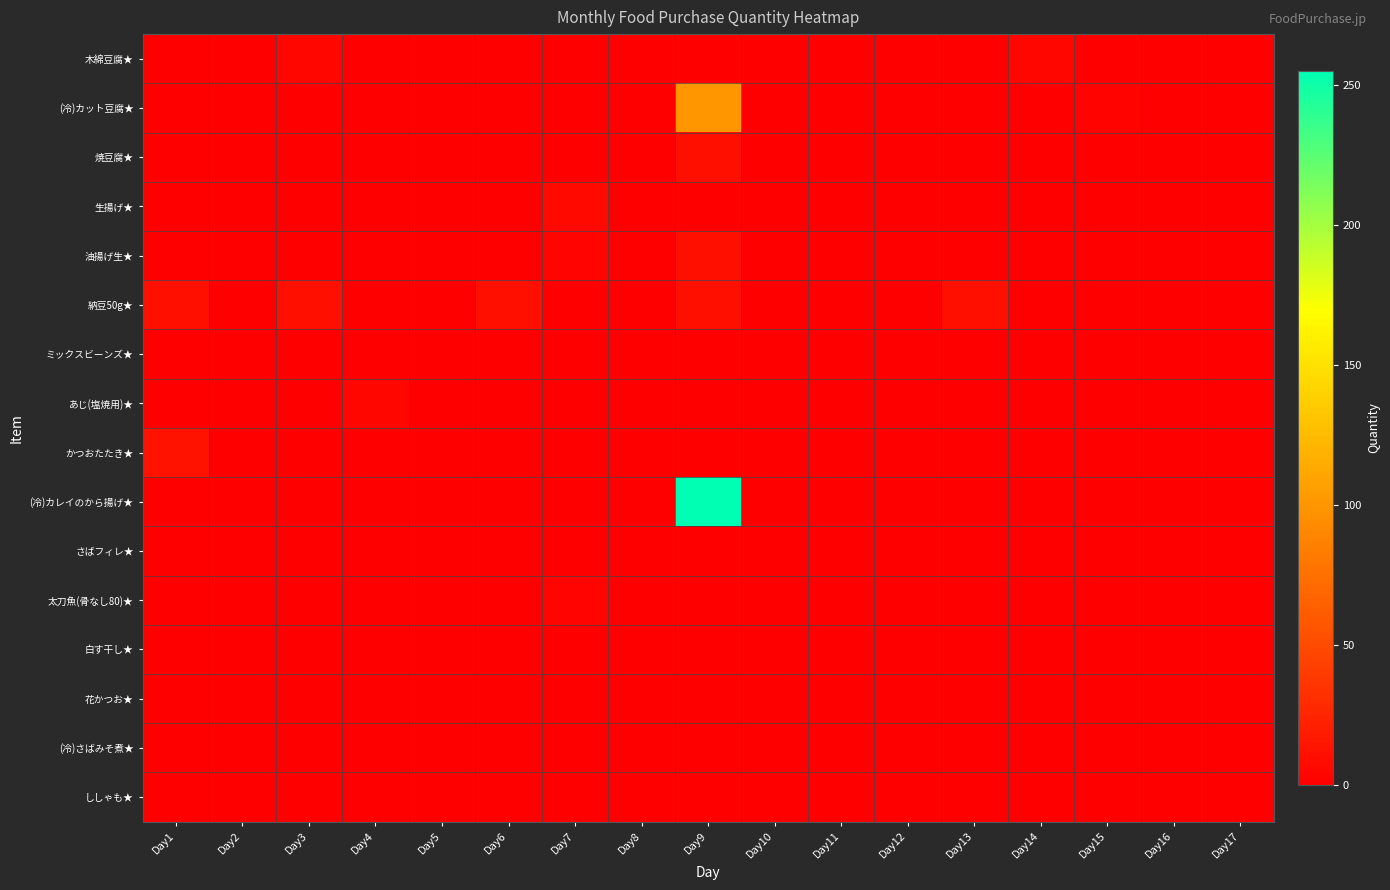

Reading left to right, transcribe all the data shown in this chart.

木綿豆腐★: Day1=0.0	Day2=0.0	Day3=5.0	Day4=0.0	Day5=0.0	Day6=0.0	Day7=0.0	Day8=0.0	Day9=0.0	Day10=0.0	Day11=0.0	Day12=0.0	Day13=0.0	Day14=5.0	Day15=0.0	Day16=0.0	Day17=0.0
(冷)カット豆腐★: Day1=0.0	Day2=0.0	Day3=0.0	Day4=0.0	Day5=0.0	Day6=0.0	Day7=0.0	Day8=0.0	Day9=100.0	Day10=0.0	Day11=0.0	Day12=0.0	Day13=0.0	Day14=0.0	Day15=2.0	Day16=0.0	Day17=0.0
焼豆腐★: Day1=0.0	Day2=0.0	Day3=0.0	Day4=0.0	Day5=0.0	Day6=0.0	Day7=0.0	Day8=0.0	Day9=10.0	Day10=0.0	Day11=0.0	Day12=0.0	Day13=0.0	Day14=0.0	Day15=0.0	Day16=0.0	Day17=0.0
生揚げ★: Day1=0.0	Day2=0.0	Day3=0.0	Day4=0.0	Day5=0.0	Day6=0.0	Day7=6.0	Day8=0.0	Day9=0.0	Day10=0.0	Day11=0.0	Day12=0.0	Day13=0.0	Day14=0.0	Day15=0.0	Day16=0.0	Day17=0.0
油揚げ生★: Day1=0.0	Day2=0.0	Day3=0.0	Day4=0.0	Day5=0.0	Day6=0.0	Day7=3.0	Day8=0.0	Day9=10.0	Day10=0.0	Day11=0.0	Day12=0.0	Day13=0.0	Day14=0.0	Day15=0.0	Day16=0.0	Day17=0.0
納豆50g★: Day1=10.0	Day2=0.0	Day3=10.0	Day4=0.0	Day5=0.0	Day6=10.0	Day7=0.0	Day8=0.0	Day9=10.0	Day10=0.0	Day11=0.0	Day12=0.0	Day13=10.0	Day14=0.0	Day15=0.0	Day16=0.0	Day17=0.0
ミックスビーンズ★: Day1=0.0	Day2=0.0	Day3=0.0	Day4=0.0	Day5=0.0	Day6=0.0	Day7=0.0	Day8=0.0	Day9=0.0	Day10=0.0	Day11=0.0	Day12=0.0	Day13=0.0	Day14=0.0	Day15=0.0	Day16=0.0	Day17=0.0
あじ(塩焼用)★: Day1=0.0	Day2=0.0	Day3=0.0	Day4=4.0	Day5=0.0	Day6=0.0	Day7=0.0	Day8=0.0	Day9=0.0	Day10=0.0	Day11=0.0	Day12=0.0	Day13=0.0	Day14=0.0	Day15=0.0	Day16=0.0	Day17=0.0
かつおたたき★: Day1=12.0	Day2=0.0	Day3=0.0	Day4=0.0	Day5=0.0	Day6=0.0	Day7=0.0	Day8=0.0	Day9=0.0	Day10=0.0	Day11=0.0	Day12=0.0	Day13=0.0	Day14=0.0	Day15=0.0	Day16=0.0	Day17=0.0
(冷)カレイのから揚げ★: Day1=0.0	Day2=0.0	Day3=0.0	Day4=0.0	Day5=0.0	Day6=0.0	Day7=0.0	Day8=0.0	Day9=255.0	Day10=0.0	Day11=0.0	Day12=0.0	Day13=0.0	Day14=0.0	Day15=0.0	Day16=0.0	Day17=0.0
さばフィレ★: Day1=0.0	Day2=0.0	Day3=0.0	Day4=0.0	Day5=0.0	Day6=0.0	Day7=0.0	Day8=0.0	Day9=0.0	Day10=0.0	Day11=0.0	Day12=0.0	Day13=0.0	Day14=0.0	Day15=0.0	Day16=0.0	Day17=0.0
太刀魚(骨なし80)★: Day1=0.0	Day2=0.0	Day3=0.0	Day4=0.0	Day5=0.0	Day6=0.0	Day7=3.0	Day8=0.0	Day9=0.0	Day10=0.0	Day11=0.0	Day12=0.0	Day13=0.0	Day14=0.0	Day15=0.0	Day16=0.0	Day17=0.0
白す干し★: Day1=0.0	Day2=0.0	Day3=0.0	Day4=0.0	Day5=0.0	Day6=0.0	Day7=0.0	Day8=0.0	Day9=0.0	Day10=0.0	Day11=0.0	Day12=0.0	Day13=0.0	Day14=0.0	Day15=0.0	Day16=0.0	Day17=0.0
花かつお★: Day1=0.0	Day2=0.0	Day3=0.0	Day4=0.0	Day5=0.0	Day6=0.0	Day7=0.2	Day8=0.0	Day9=0.0	Day10=0.0	Day11=0.0	Day12=0.0	Day13=0.0	Day14=0.0	Day15=0.0	Day16=0.0	Day17=0.0
(冷)さばみそ煮★: Day1=0.0	Day2=0.0	Day3=0.0	Day4=0.0	Day5=0.0	Day6=0.0	Day7=0.0	Day8=0.0	Day9=0.0	Day10=0.0	Day11=0.0	Day12=0.0	Day13=0.0	Day14=0.0	Day15=0.0	Day16=0.0	Day17=0.0
ししゃも★: Day1=0.0	Day2=0.0	Day3=0.0	Day4=0.0	Day5=0.0	Day6=0.0	Day7=0.0	Day8=0.0	Day9=0.0	Day10=0.0	Day11=0.0	Day12=0.0	Day13=0.0	Day14=0.0	Day15=0.0	Day16=0.0	Day17=0.0